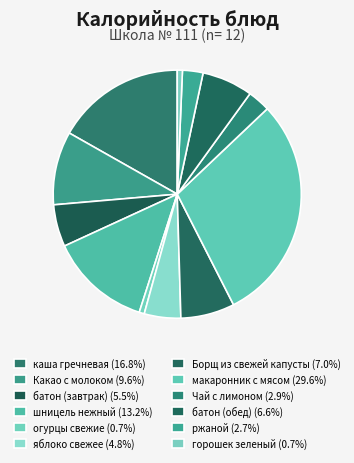

Rank the categories by value from lowest to highest.

огурцы свежие, горошек зеленый, ржаной, Чай с лимоном, яблоко свежее, батон (завтрак), батон (обед), Борщ из свежей капусты, Какао с молоком, шницель нежный, каша гречневая, макаронник с мясом